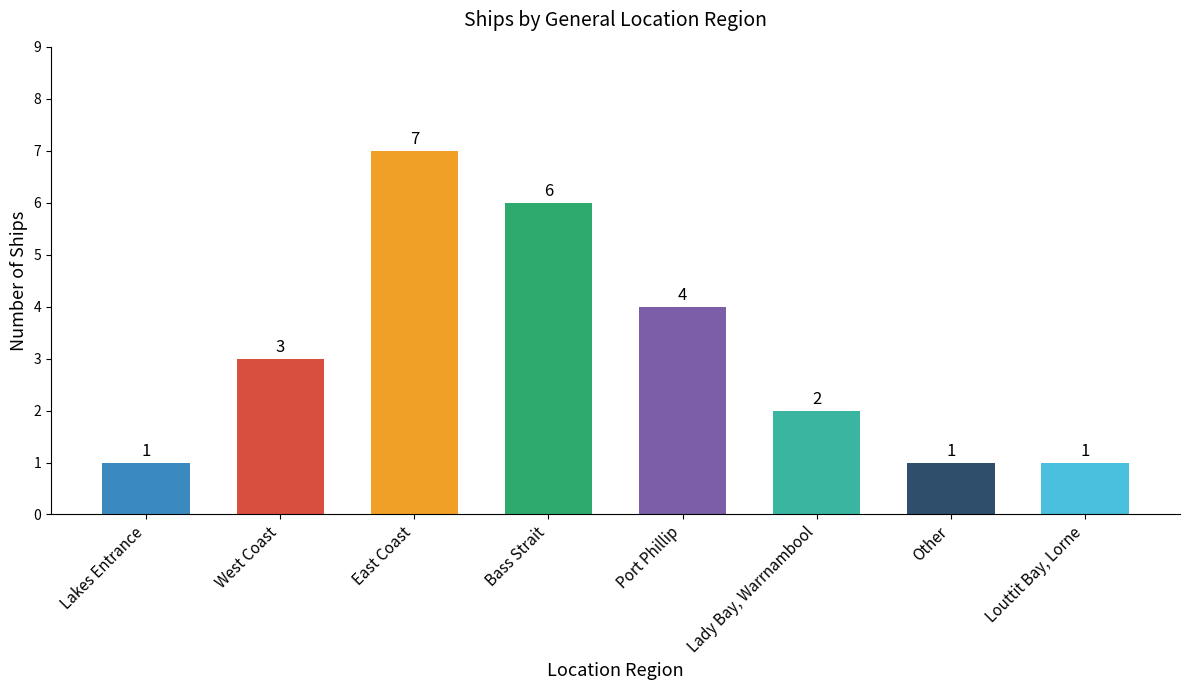

What is the average value?

3